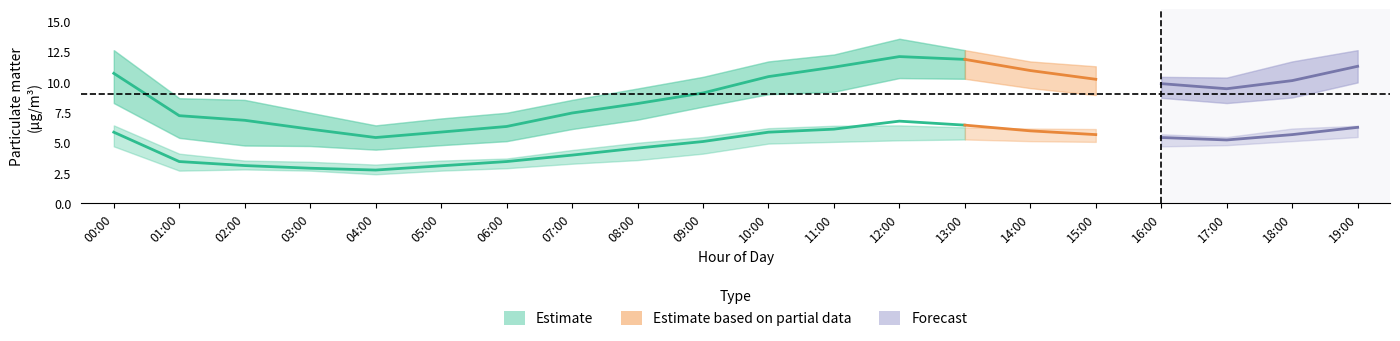

What is the value of the P1 point at the 19th from the left?

10.1